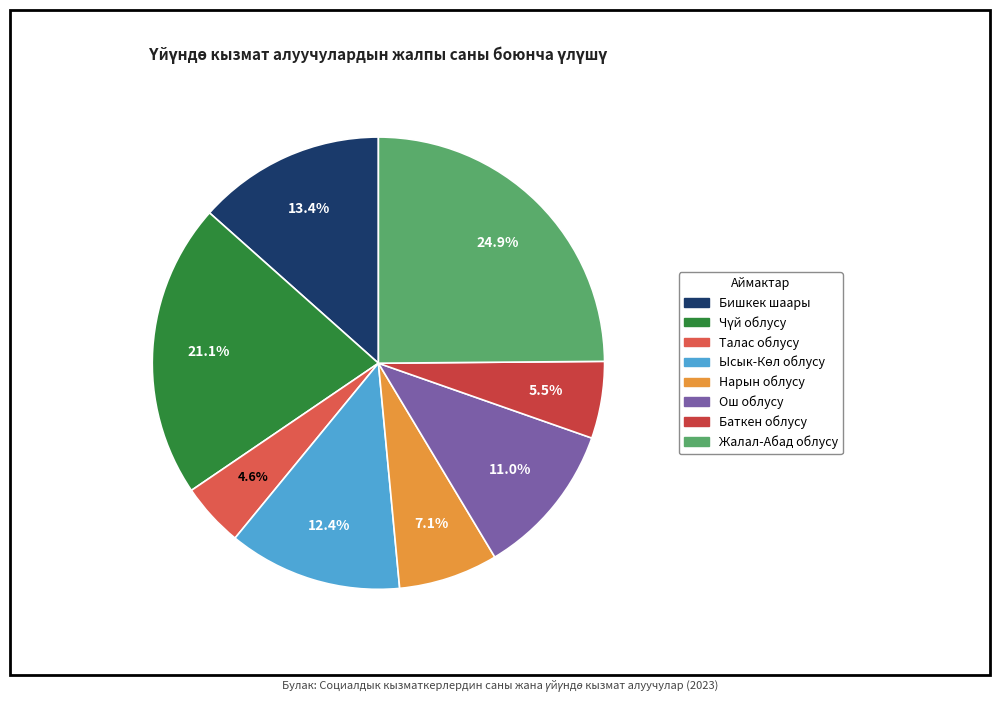

How many segments does this pie chart have?

8